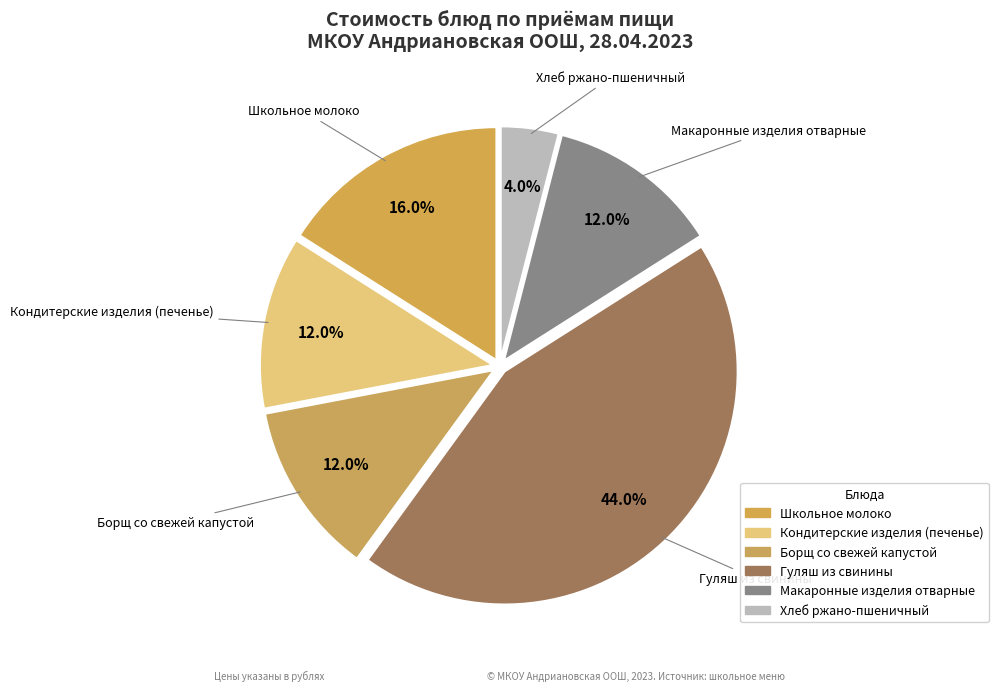

To the nearest percent, what percentage of the pie is Хлеб ржано-пшеничный?

4%